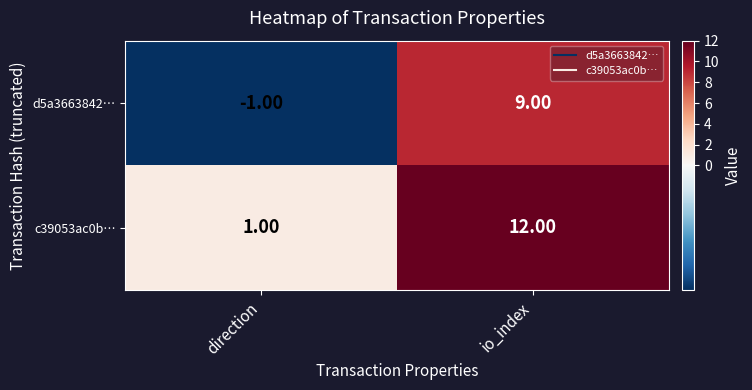

What is the sum of all c39053ac0b… values?

13